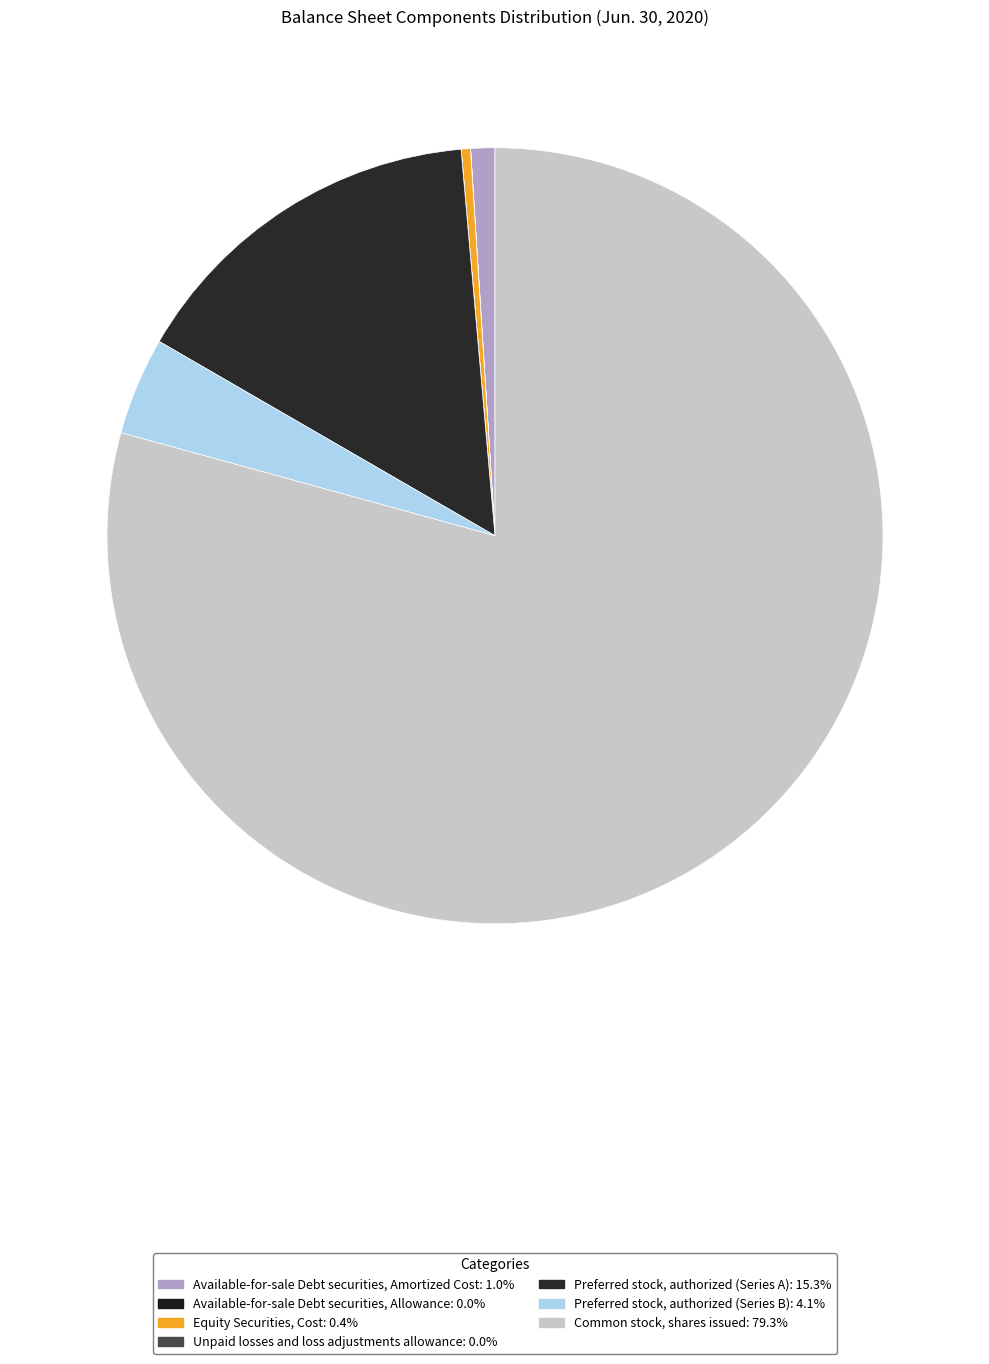

To the nearest percent, what percentage of the pie is Preferred stock, authorized (Series A)?

15%